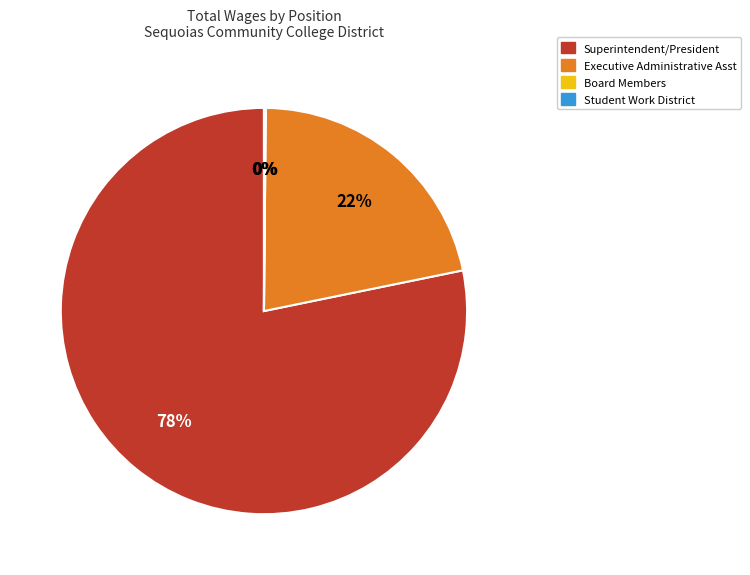

The Executive Administrative Asst slice represents 22% of the pie. True or false?

True